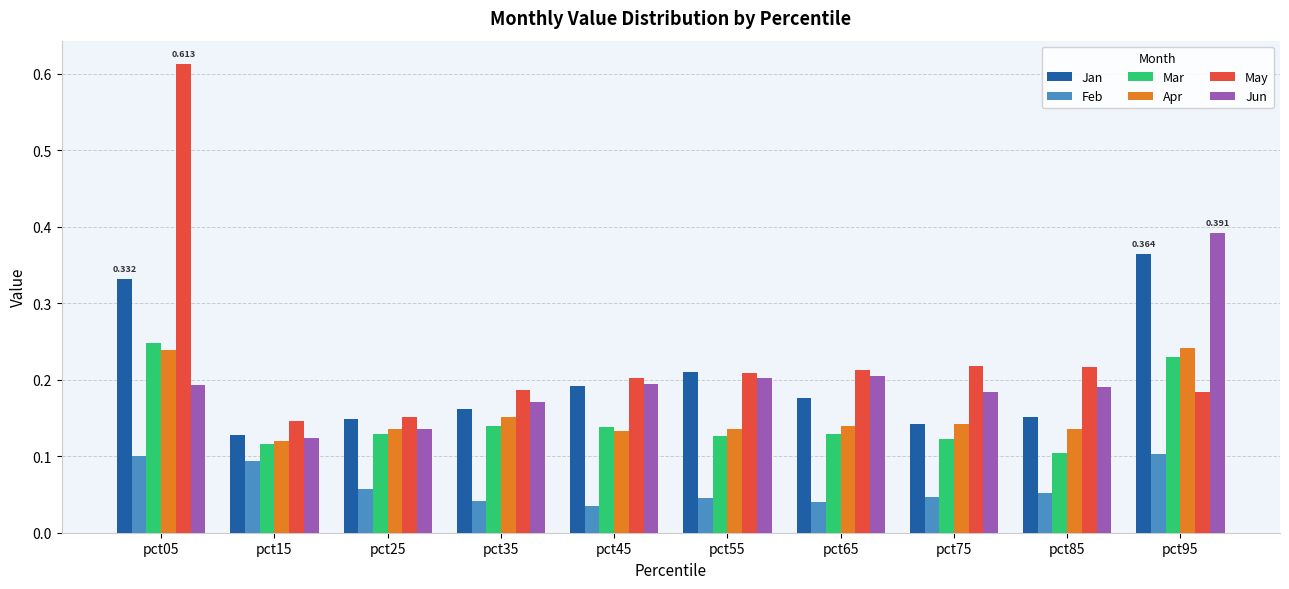

Which series has the largest range (max minus min)?

May